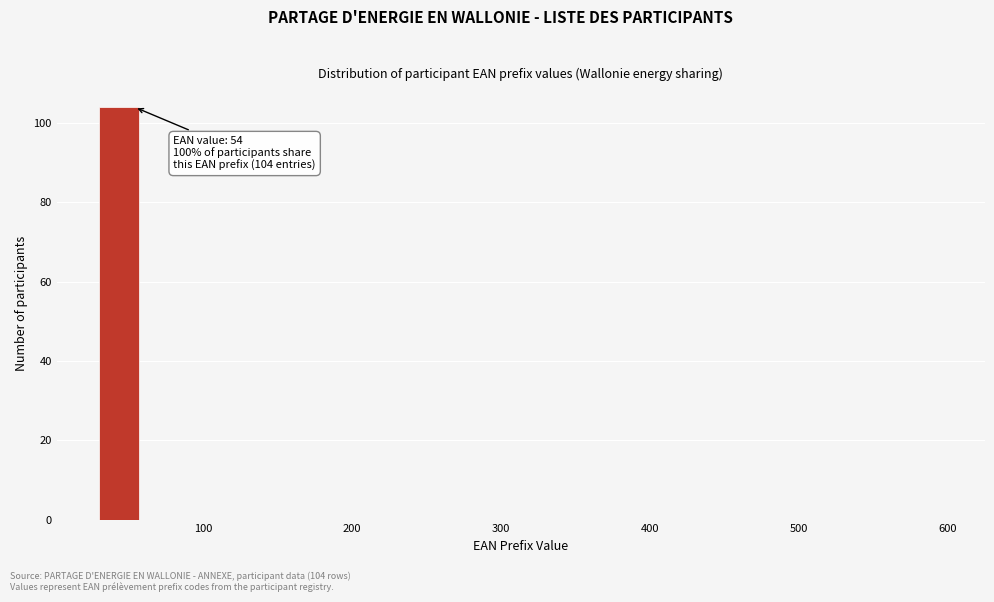

Around what value on the x-axis is the tallest bar? Give the approximate position of its centre, as read against the axis.

40